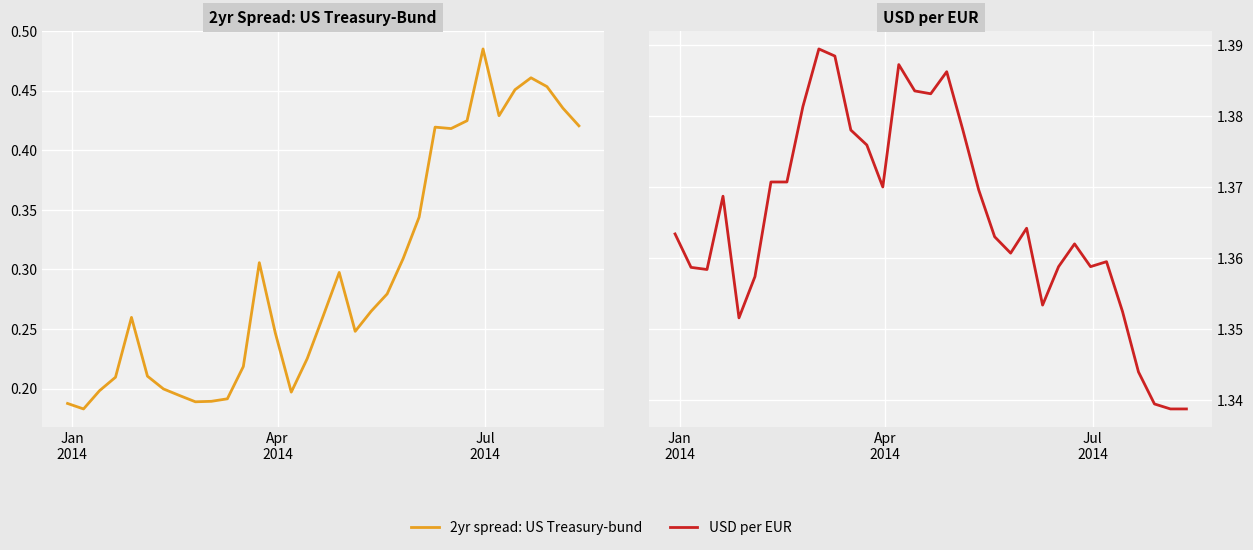

Which series has the widest spread of values?

2yr spread: US Treasury-bund